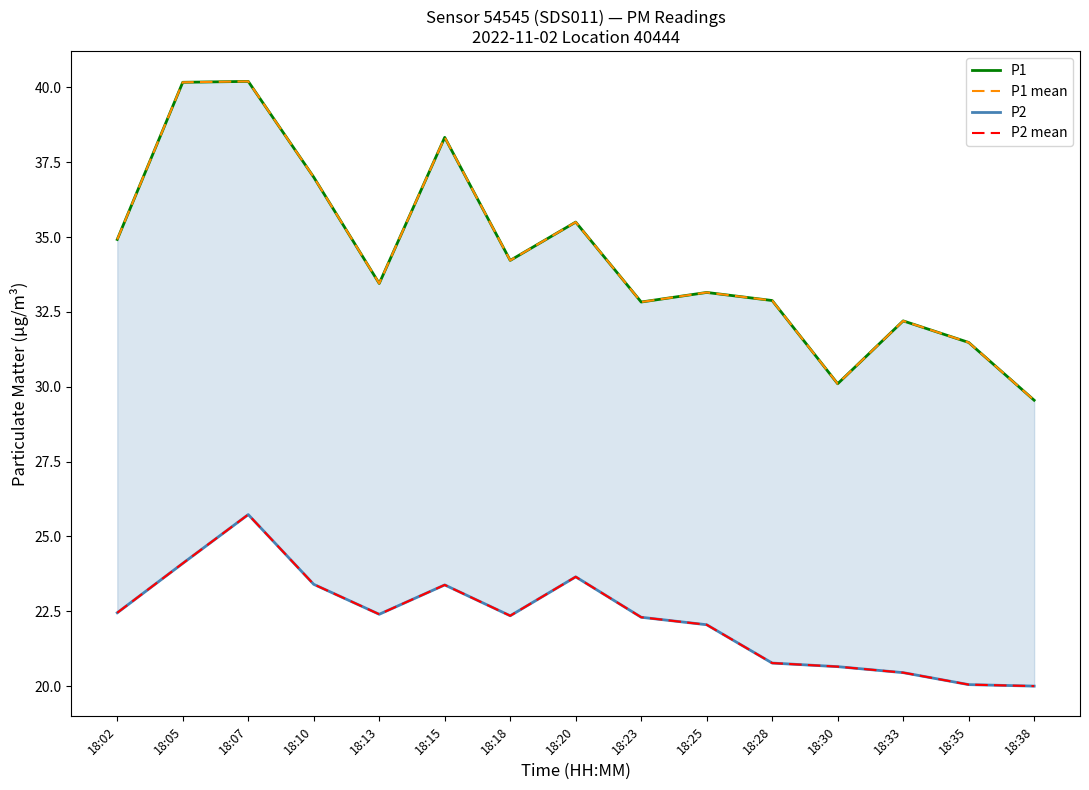

How many categories are shown in the chart?

15